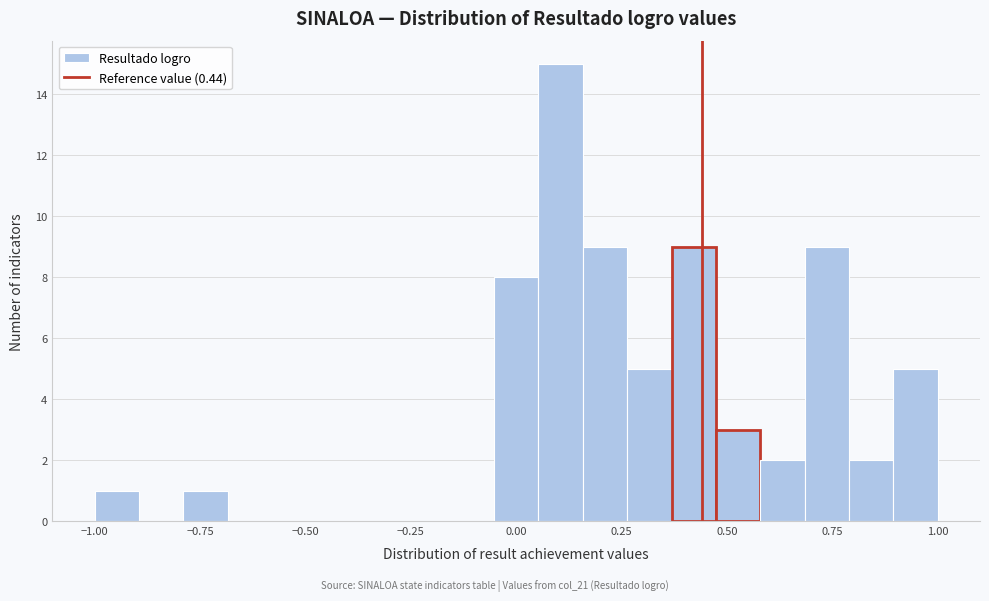

Around what value on the x-axis is the tallest bar? Give the approximate position of its centre, as read against the axis.

0.10